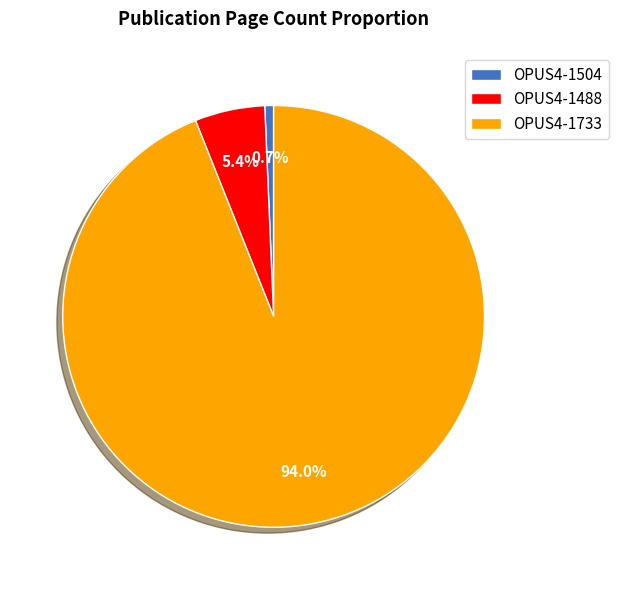

Between OPUS4-1733 and OPUS4-1504, which is larger?

OPUS4-1733